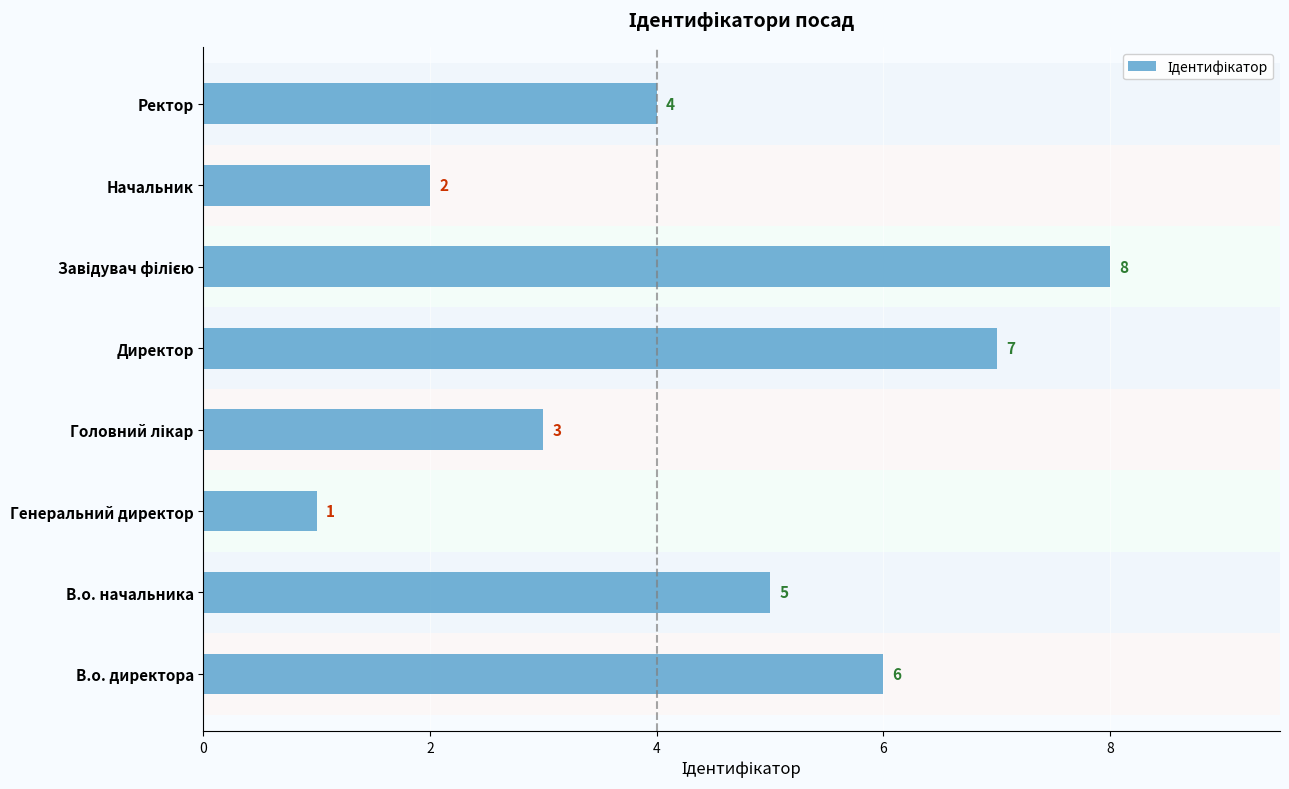

What is the difference between the maximum and second lowest values?

6